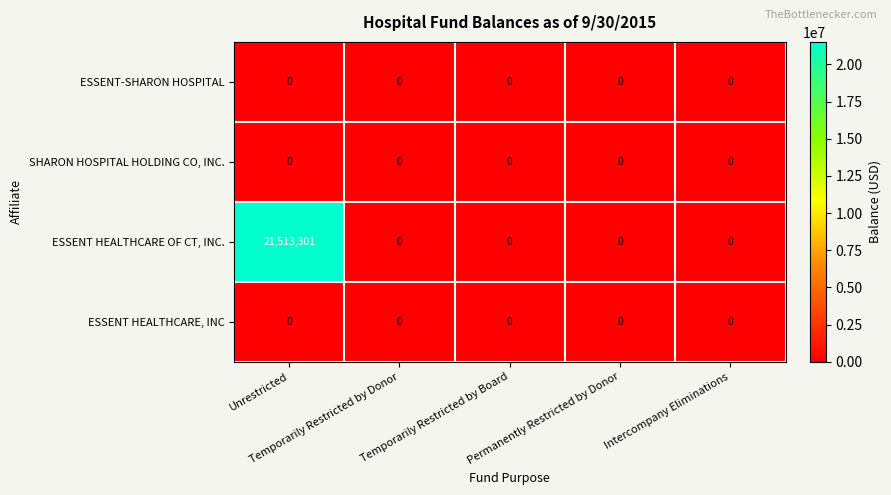

Which series has the widest spread of values?

ESSENT HEALTHCARE OF CT, INC.